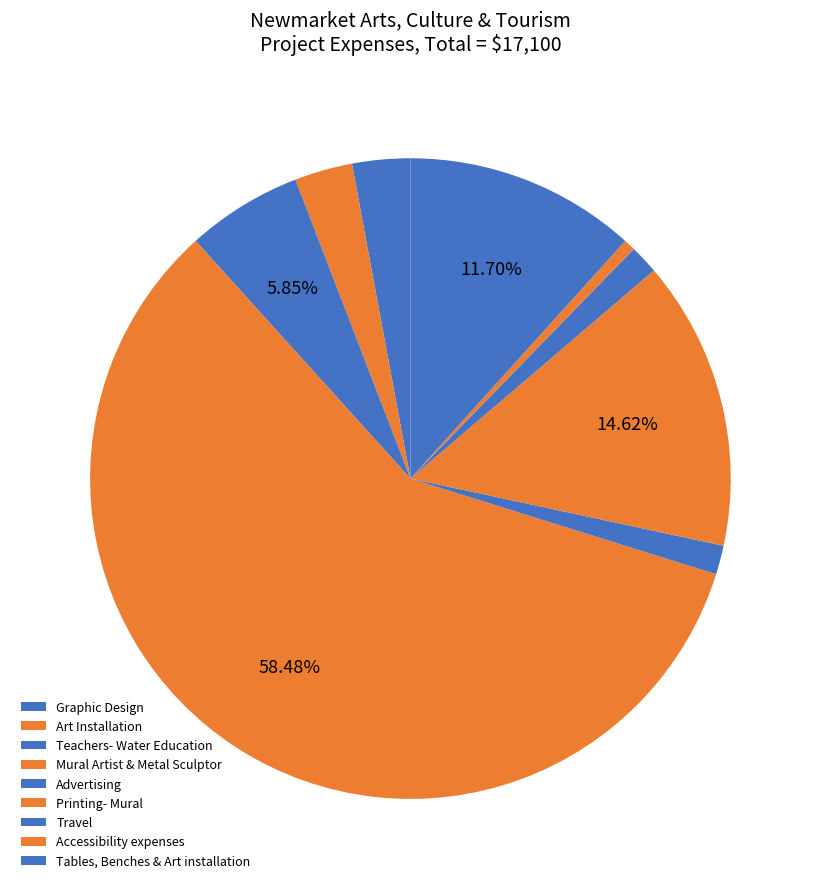

Is there a majority slice in this chart?

Yes